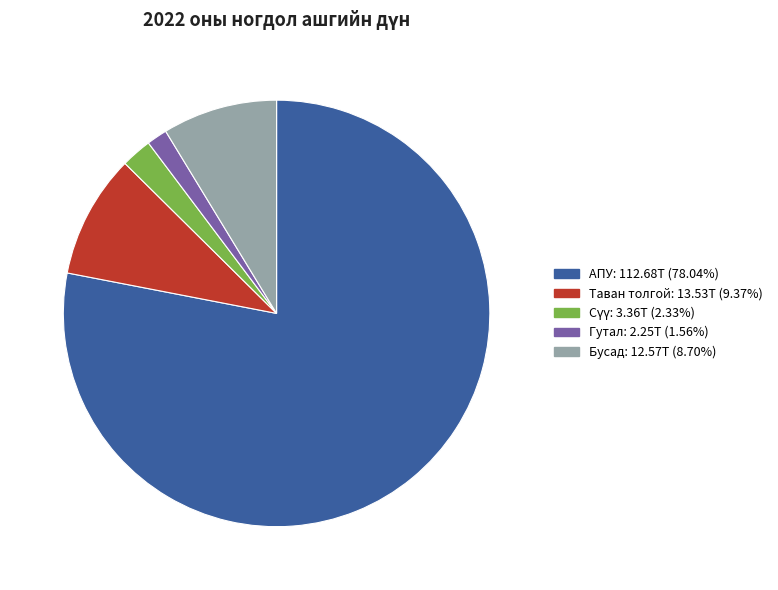

Does any single category account for the majority?

Yes